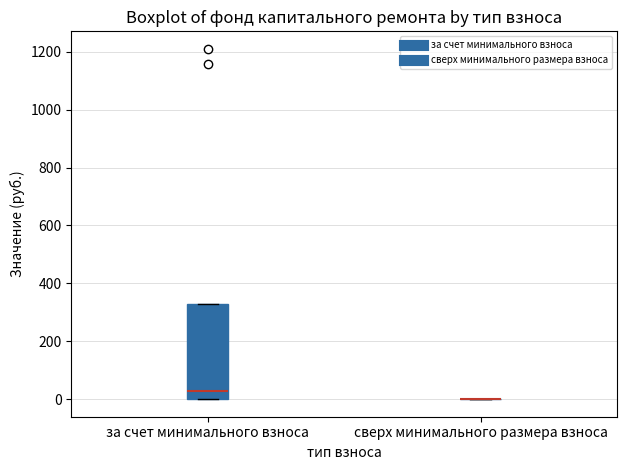

Reading left to right, transcribe this box plot: for each box, give where its median line is, the range the box spans, and where its two whiskers end, as read against the y-axis. The values are not printed on the chart, so give them approximately, as read against the axis.

за счет минимального взноса: median 20, box 0 to 320, whiskers 0 to 320
сверх минимального размера взноса: box collapsed to a line at 0, whiskers 0 to 0